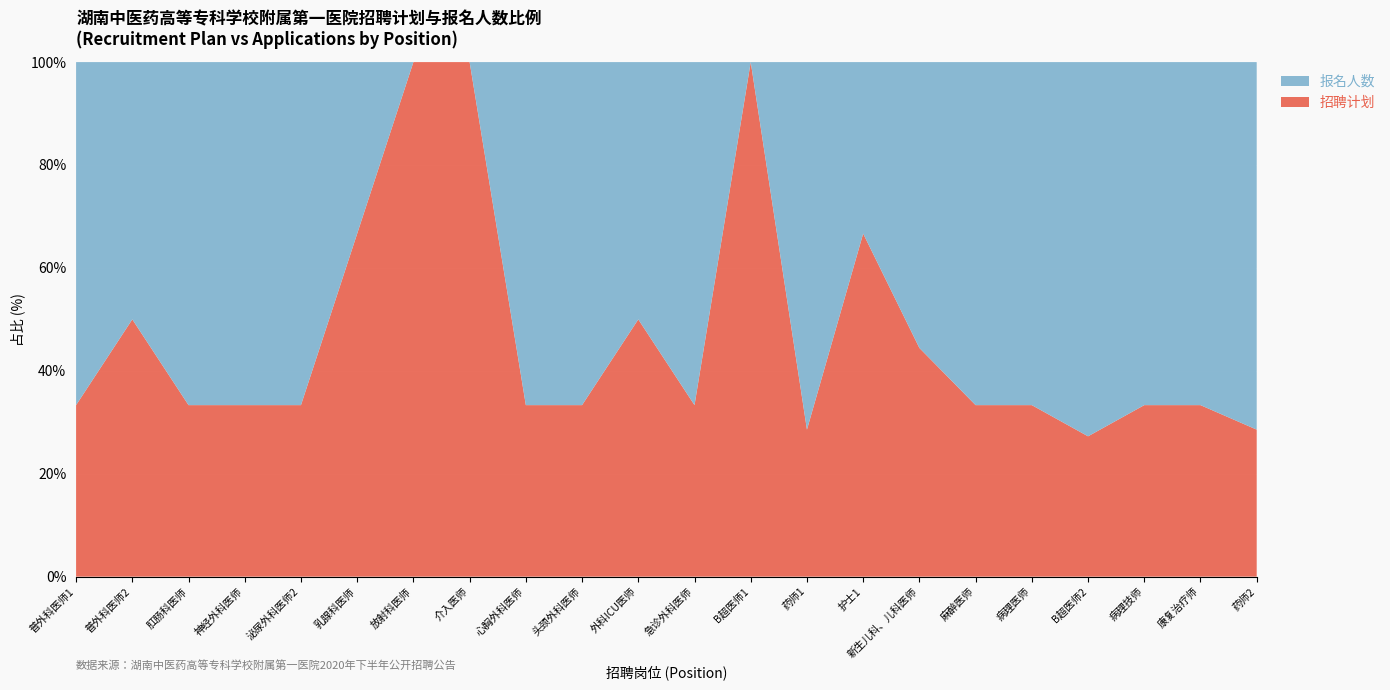

Reading right to left, list all the values displayed in this chart.

招聘计划: 2	2	2	3	2	1	4	4	2	2	1	2	1	1	1	1	2	1	1	1	2	3
报名人数: 5	4	4	8	4	2	5	2	5	0	2	2	2	2	0	0	1	2	2	2	2	6